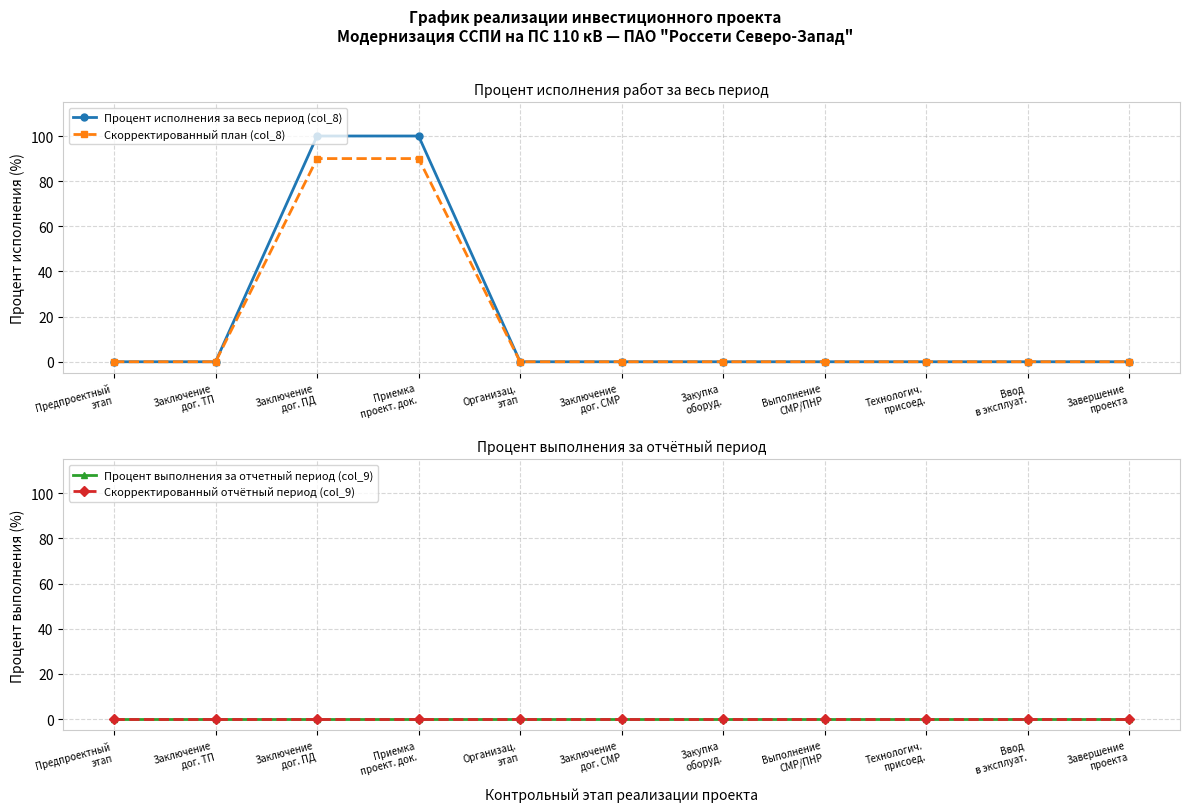

At which label does Процент выполнения за отчетный период (col_9) reach its peak?

Предпроектный
этап